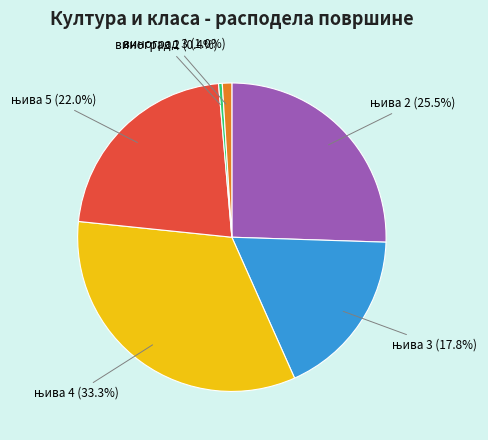

What percentage is NOT represented by виноград 3?

99.0%